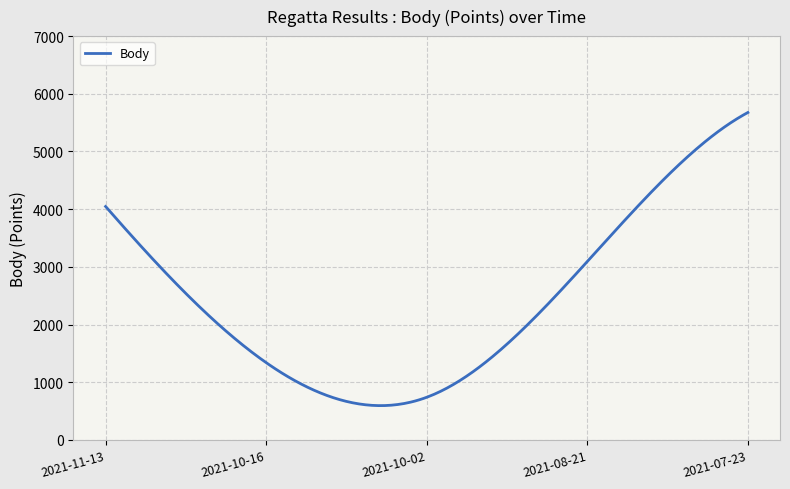

Is this an area chart (filled region under the line)?

No